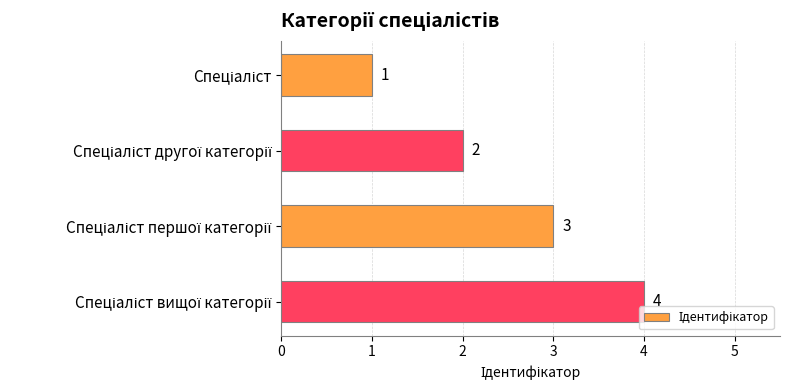

What is the greatest value displayed?

4